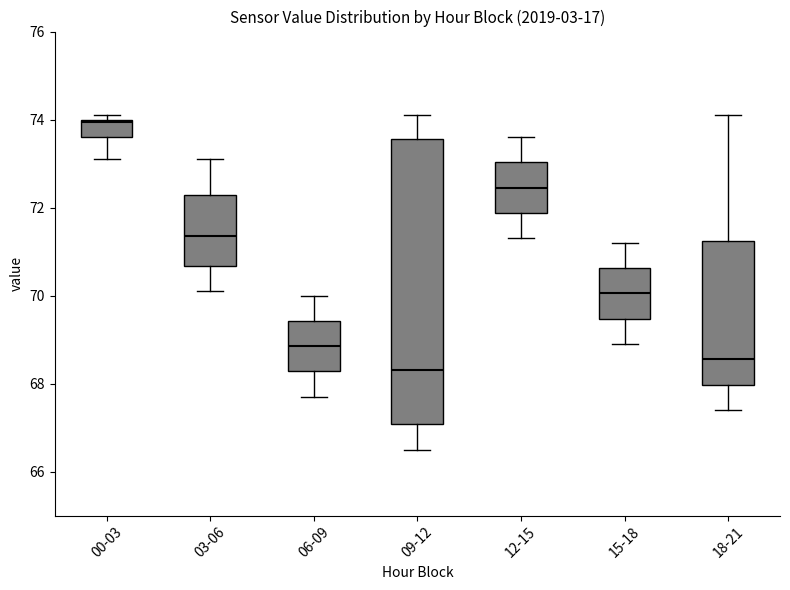

Where is the upper edge of the box for 03-06 on the y-axis? The values are not printed on the chart, so give them approximately, as read against the axis.

72.2